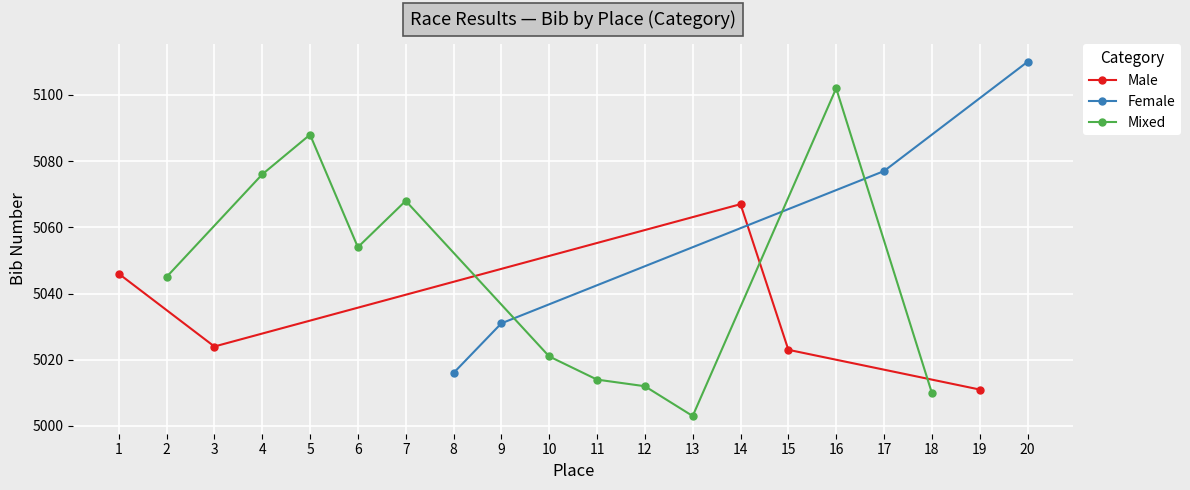

At which category does Male reach its first local peak?

14